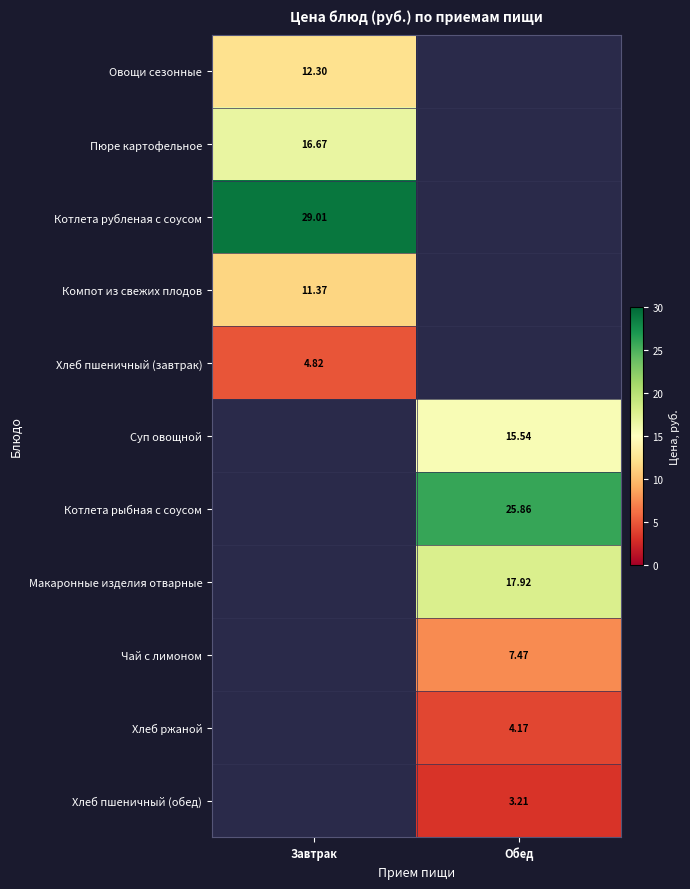

What value does the Котлета рубленая с соусом series have at Завтрак?

29.0